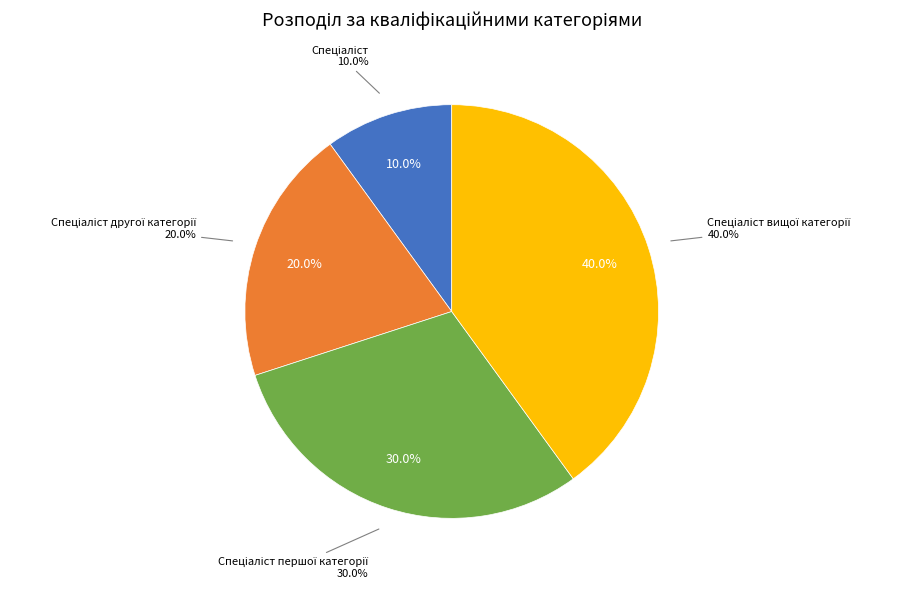

Does Спеціаліст вищої категорії account for over 50% of the chart?

No